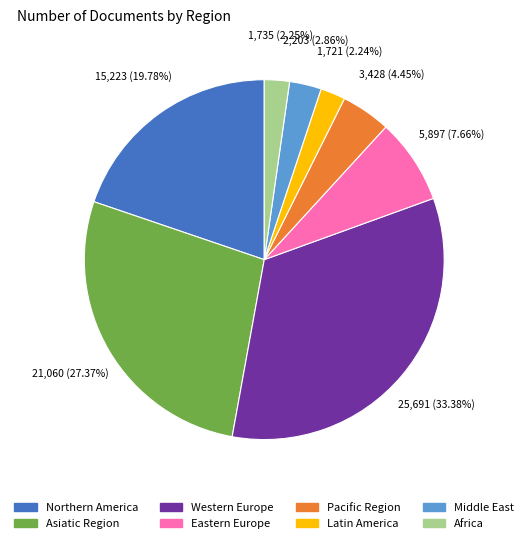

How many slices are in this pie chart?

8